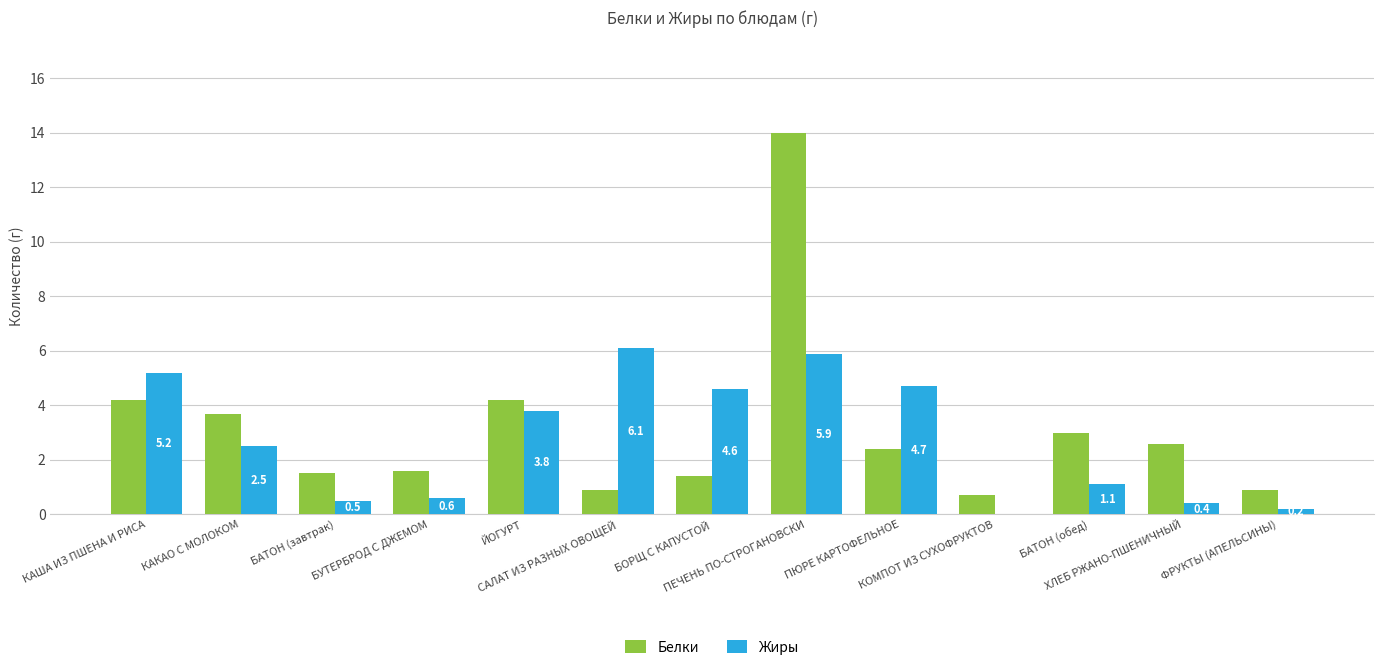

What is the sum of all Белки values?

41.1